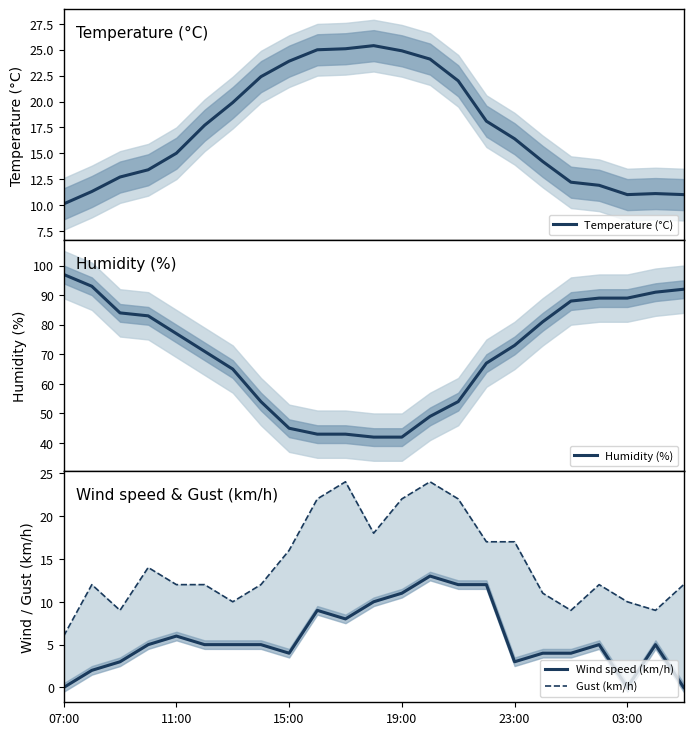

Reading right to left, what are all the values shown in this chart?

Temperature (°C): 11.0	11.1	11.0	11.9	12.2	14.2	16.4	18.1	22.0	24.1	24.9	25.4	25.1	25.0	23.9	22.4	19.9	17.7	15.0	13.4	12.7	11.3	10.1
Humidity (%): 92.0	91.0	89.0	89.0	88.0	81.0	73.0	67.0	54.0	49.0	42.0	42.0	43.0	43.0	45.0	54.0	65.0	71.0	77.0	83.0	84.0	93.0	97.0
Wind speed (km/h): 0.0	5.0	0.0	5.0	4.0	4.0	3.0	12.0	12.0	13.0	11.0	10.0	8.0	9.0	4.0	5.0	5.0	5.0	6.0	5.0	3.0	2.0	0.0
Gust (km/h): 12.0	9.0	10.0	12.0	9.0	11.0	17.0	17.0	22.0	24.0	22.0	18.0	24.0	22.0	16.0	12.0	10.0	12.0	12.0	14.0	9.0	12.0	6.0